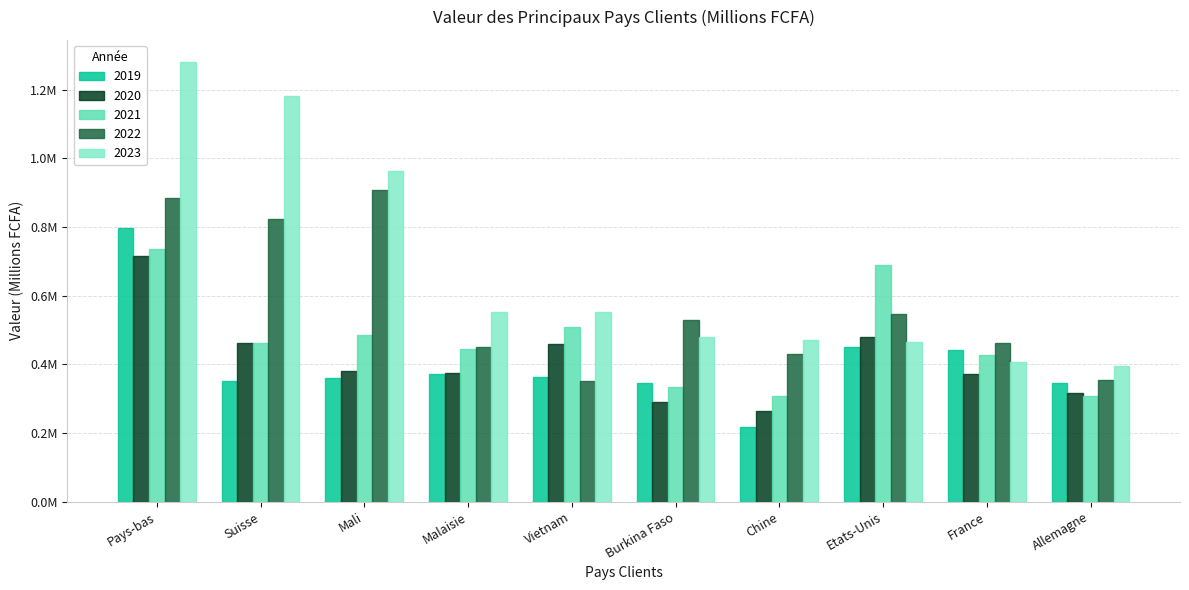

Does the chart contain stacked bars?

No